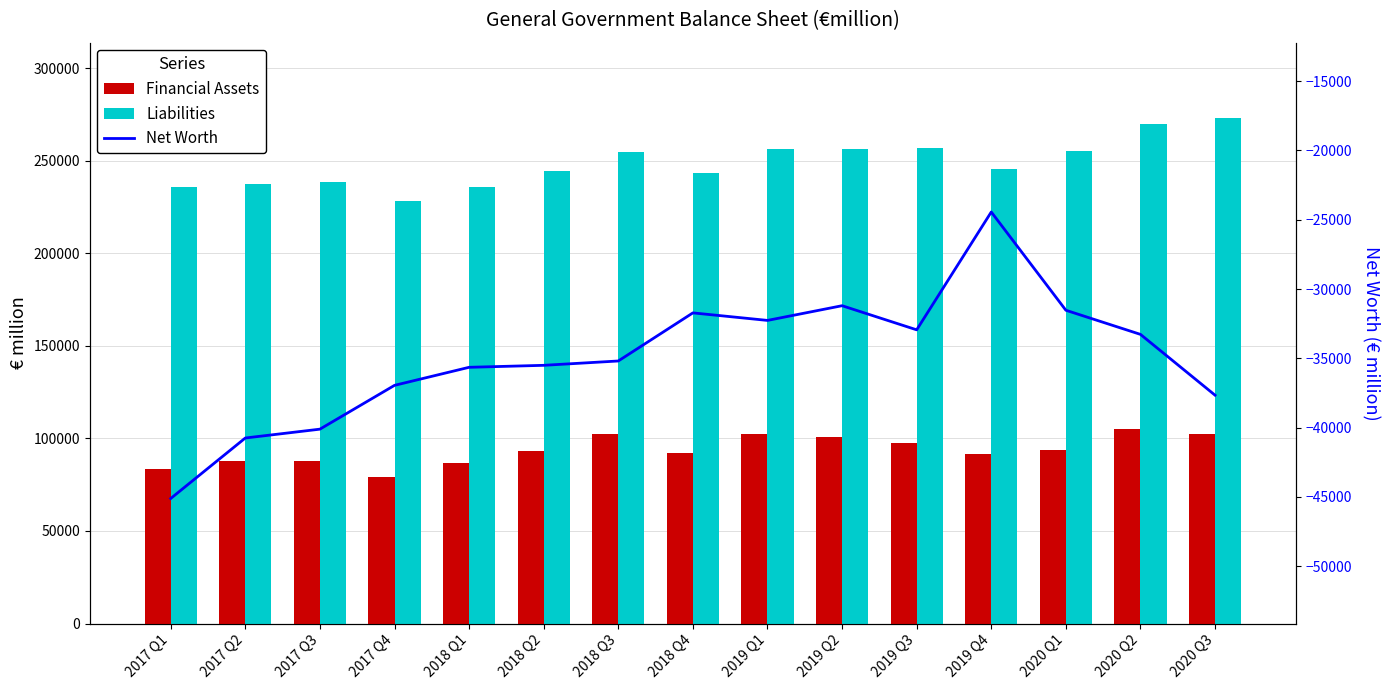

What is the label of the 5th bar from the left?

2018 Q1